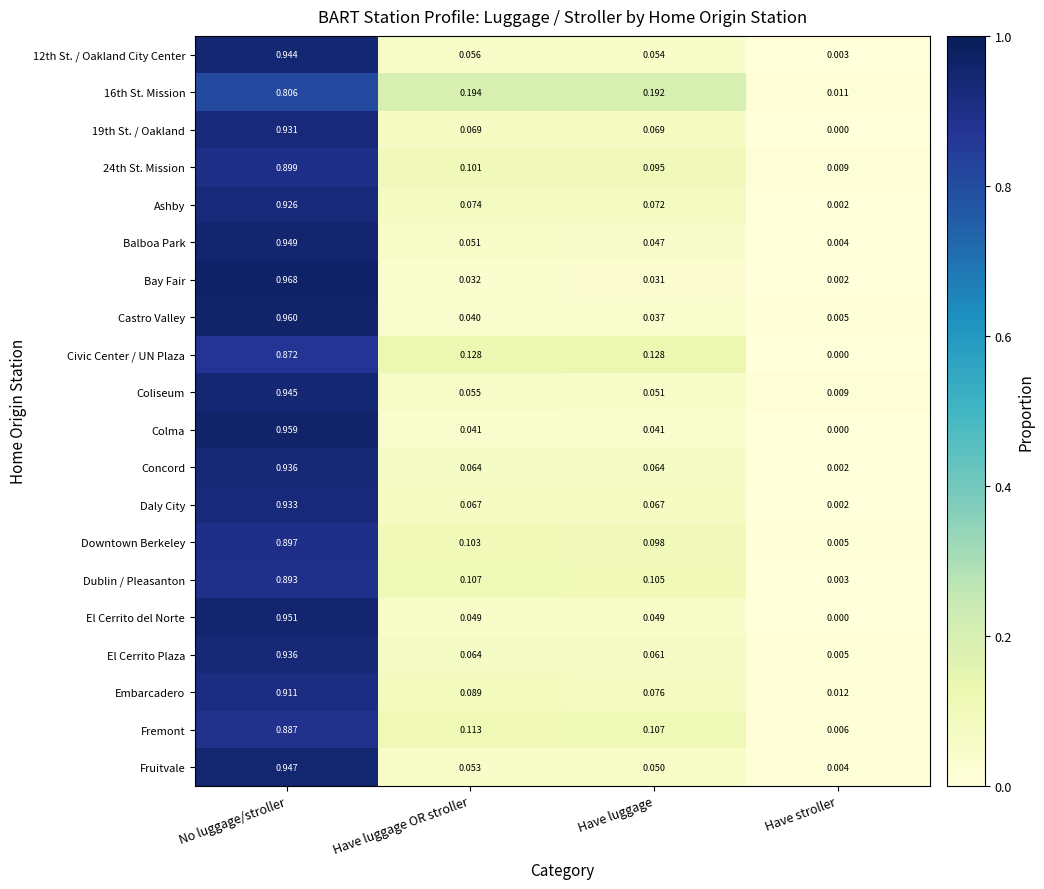

Which category has the highest value in the Civic Center / UN Plaza series?

No luggage/stroller